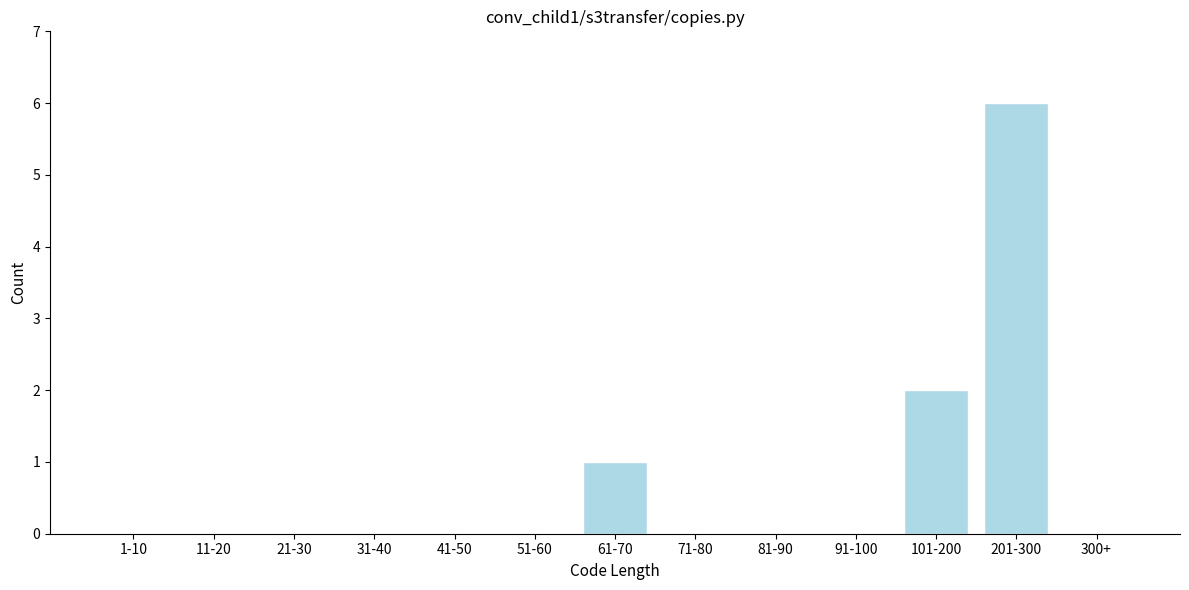

Reading left to right, extract all data points from this chart.

1-10=0	11-20=0	21-30=0	31-40=0	41-50=0	51-60=0	61-70=1	71-80=0	81-90=0	91-100=0	101-200=2	201-300=6	300+=0